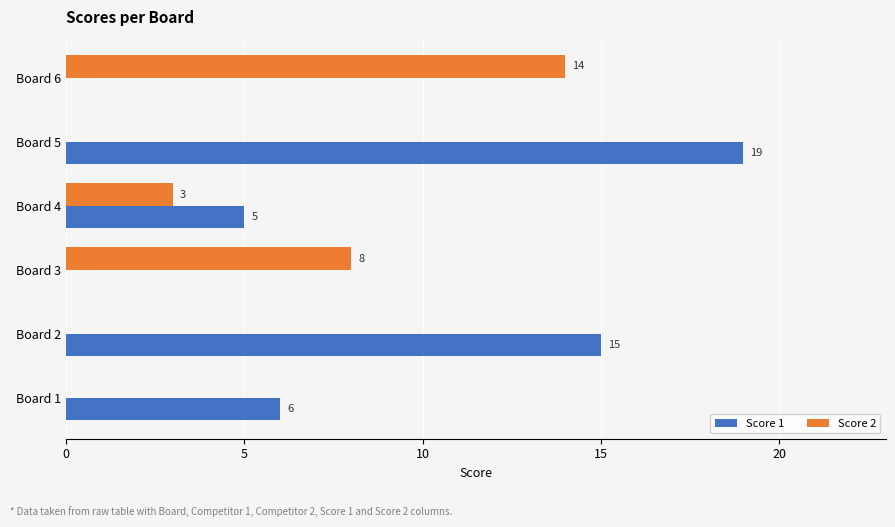

At which category does the chart reach its peak across all series?

Board 5